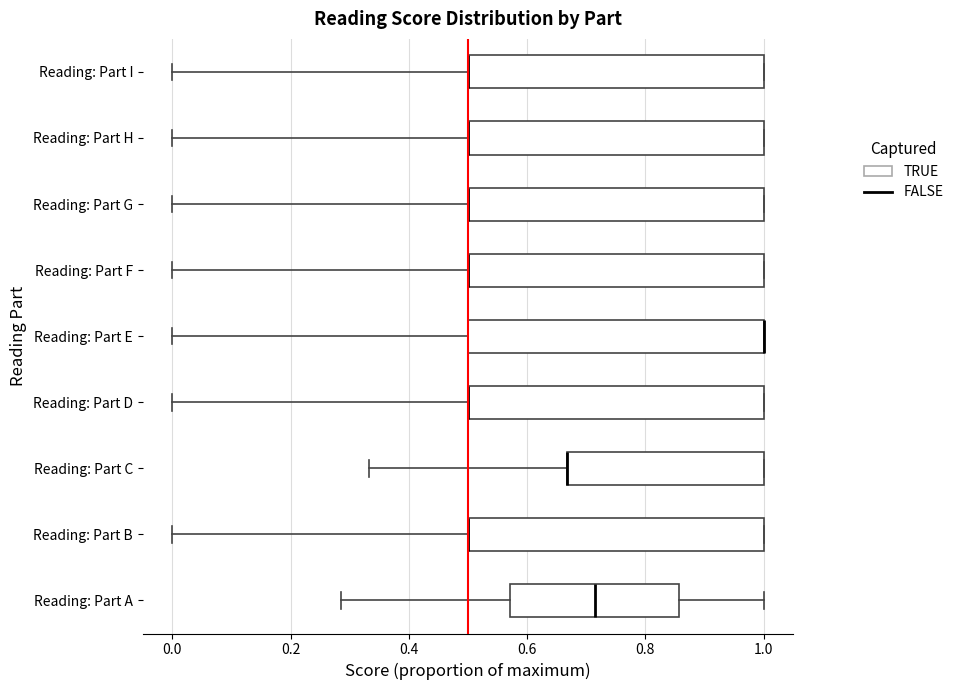

Reading bottom to top, read every box against the x-axis: the position of its median line, the range the box covers, and the ends of its whiskers. The values are not printed on the chart, so give them approximately, as read against the axis.

Reading: Part A: median 0.72, box 0.58 to 0.86, whiskers 0.28 to 1.00
Reading: Part B: median 0.50 (drawn on the box's left edge), box 0.50 to 1.00, whiskers 0.00 to 1.00
Reading: Part C: median 0.66 (drawn on the box's left edge), box 0.66 to 1.00, whiskers 0.34 to 1.00
Reading: Part D: median 0.50 (drawn on the box's left edge), box 0.50 to 1.00, whiskers 0.00 to 1.00
Reading: Part E: median 1.00 (drawn on the box's right edge), box 0.50 to 1.00, whiskers 0.00 to 1.00
Reading: Part F: median 0.50 (drawn on the box's left edge), box 0.50 to 1.00, whiskers 0.00 to 1.00
Reading: Part G: median 0.50 (drawn on the box's left edge), box 0.50 to 1.00, whiskers 0.00 to 1.00
Reading: Part H: median 0.50 (drawn on the box's left edge), box 0.50 to 1.00, whiskers 0.00 to 1.00
Reading: Part I: median 0.50 (drawn on the box's left edge), box 0.50 to 1.00, whiskers 0.00 to 1.00